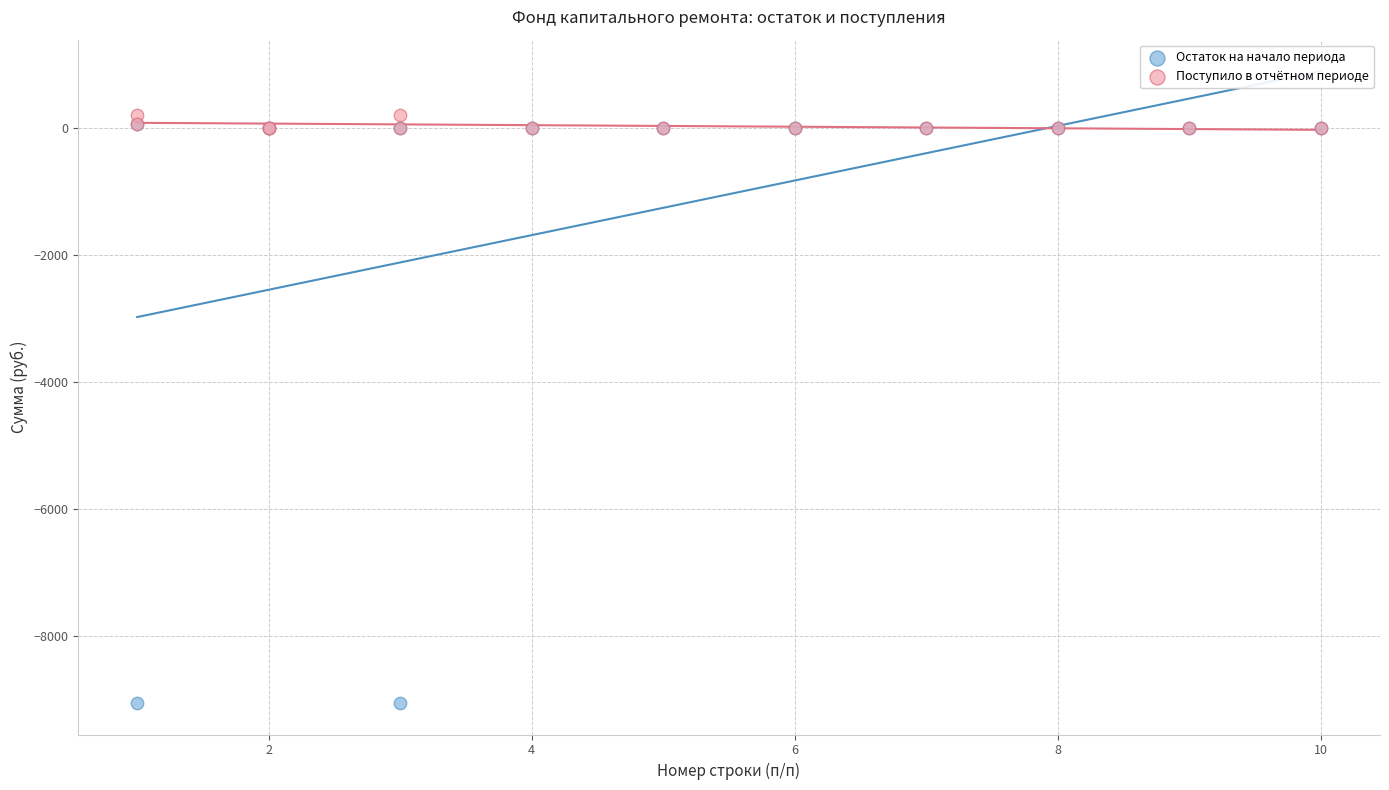

What are all the series names shown in the legend?

Остаток на начало периода, Поступило в отчётном периоде